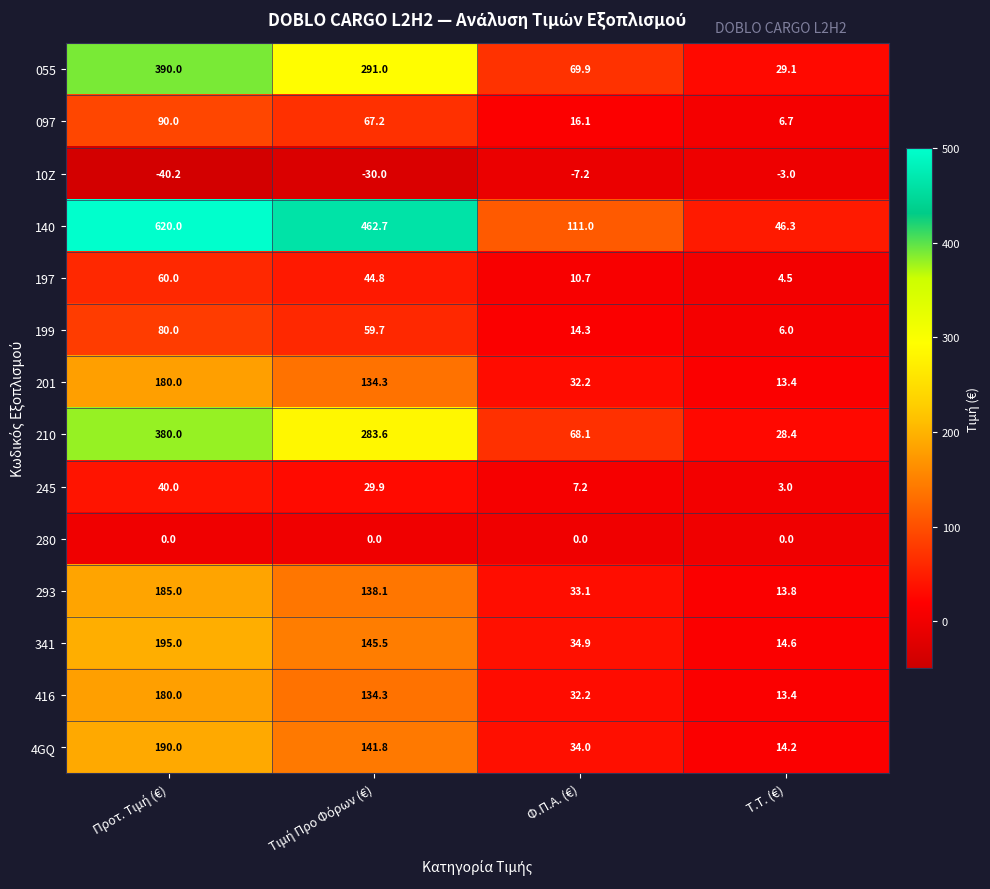

What is the approximate value of 199 at Τ.Τ. (€)?

6.0